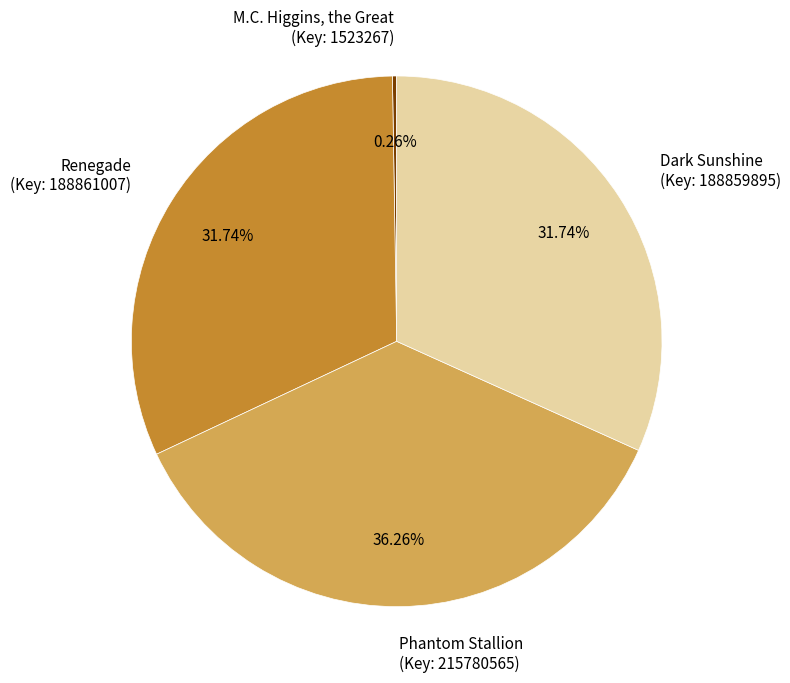

Does any single category account for the majority?

No